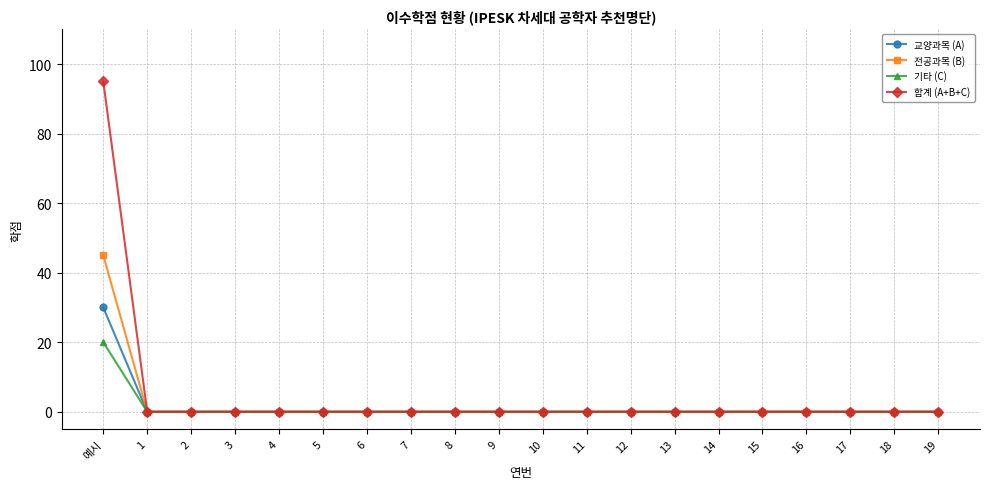

How many lines are shown in the chart?

4